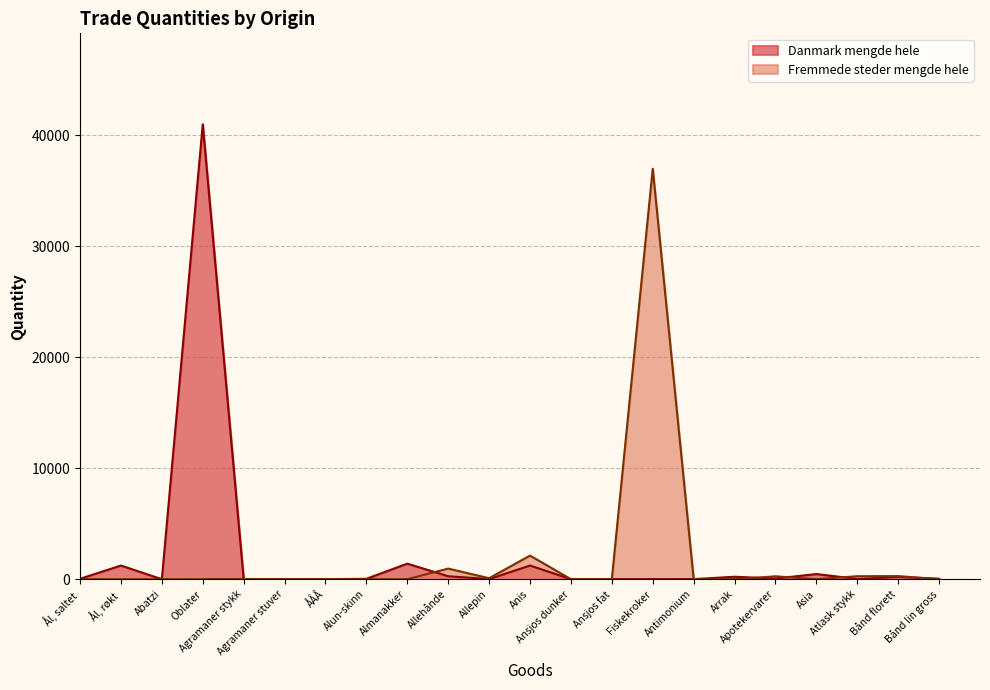

How many lines are shown in the chart?

2